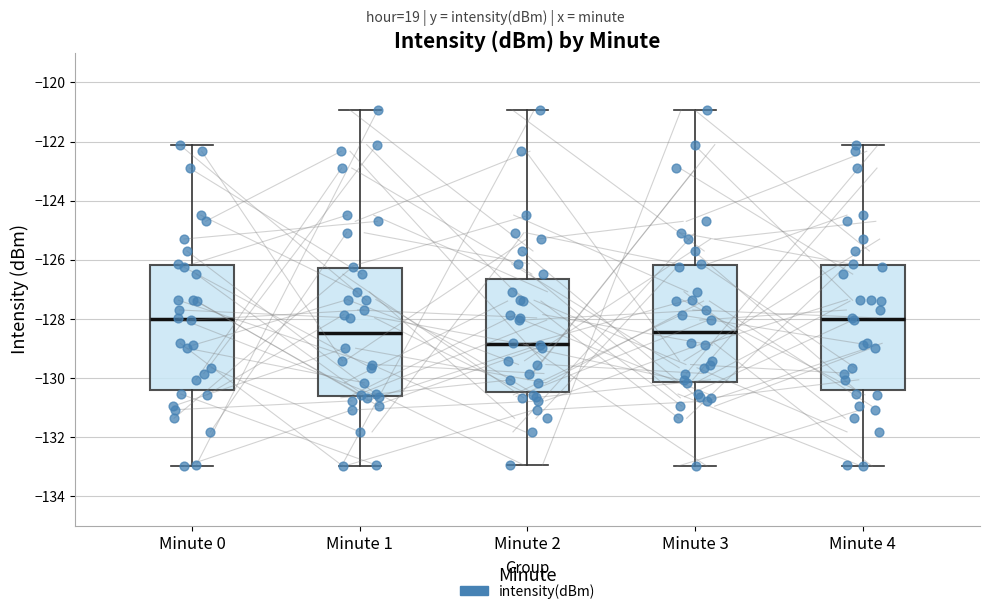

Where does the lower whisker of the box for Minute 4 end on the y-axis? The values are not printed on the chart, so give them approximately, as read against the axis.

-133.0